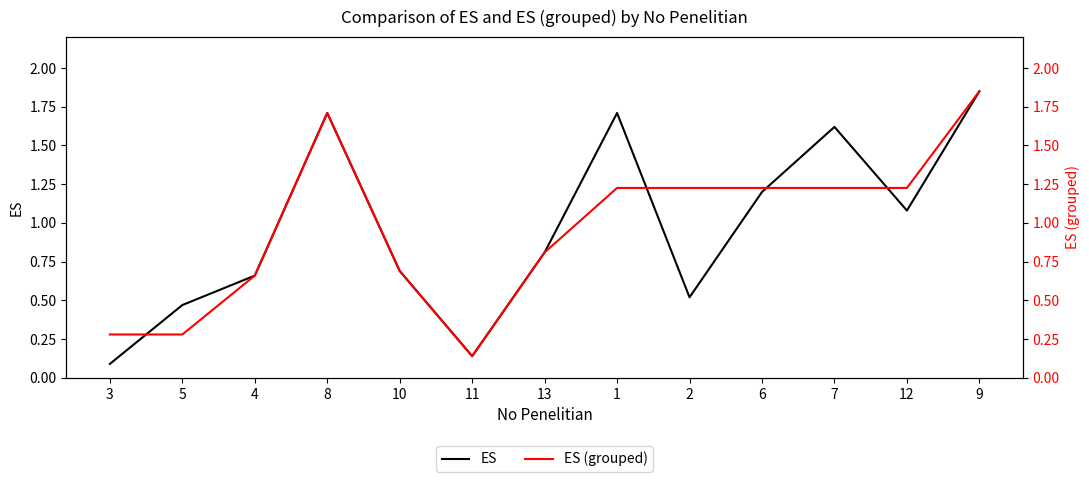

The ES (grouped) series shows 0.1 at 11. True or false?

True